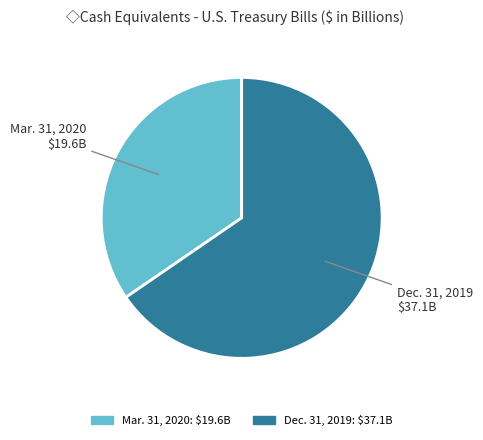

Rank the categories by value from lowest to highest.

Mar. 31, 2020, Dec. 31, 2019